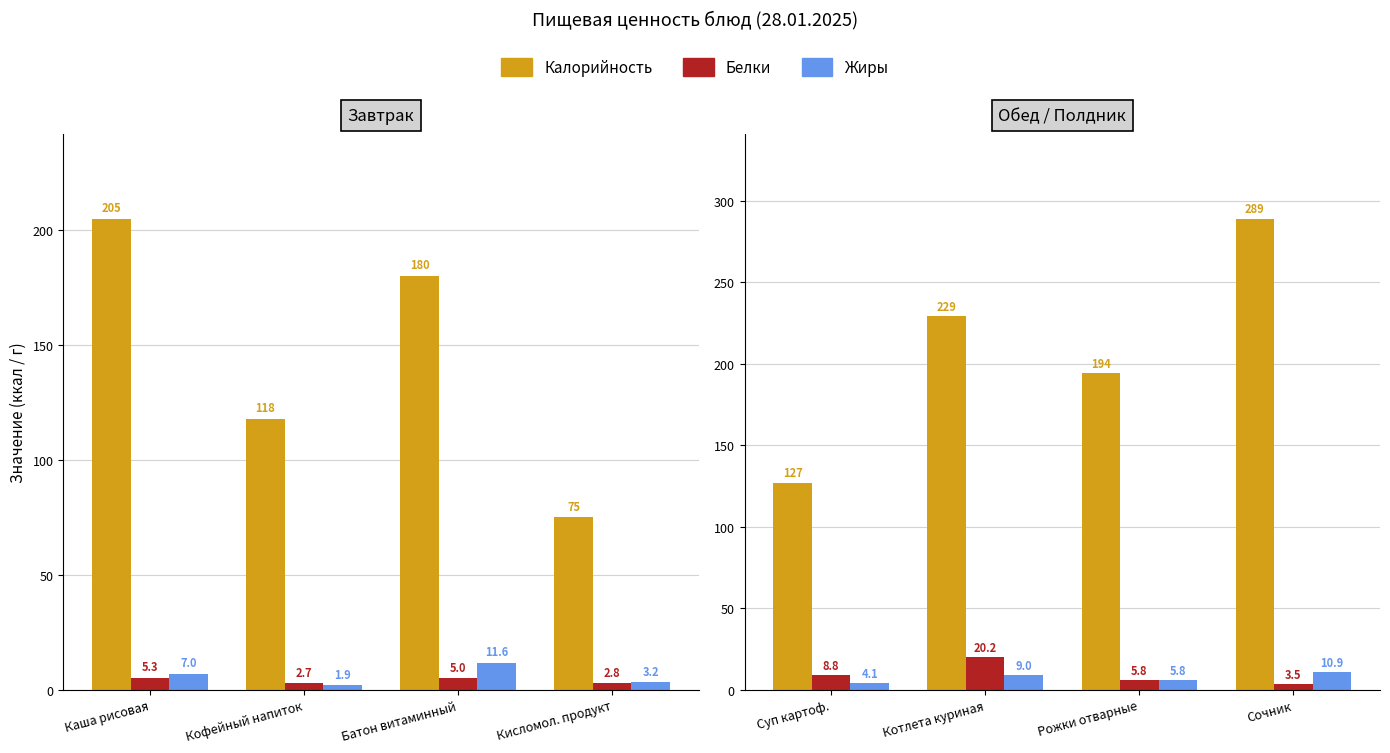

List the series in order of their peak value, highest first.

Калорийность, Белки, Жиры